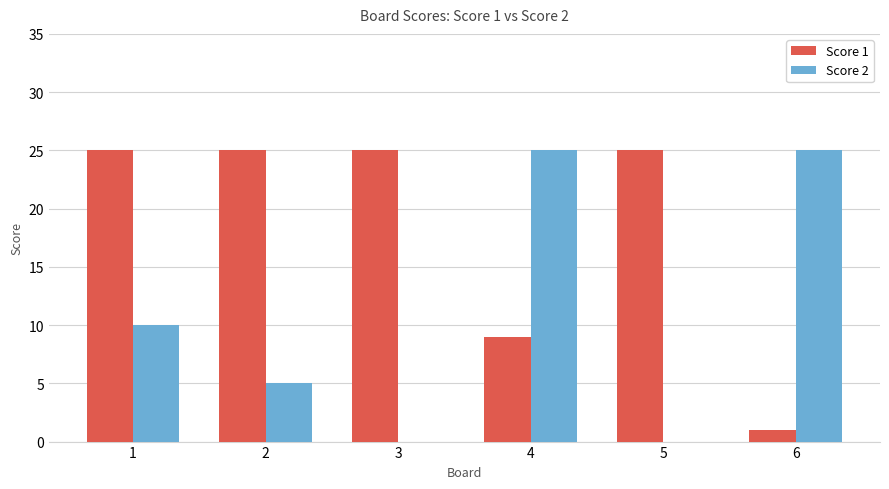

What is the spread (max minus min) of values at 4?

16